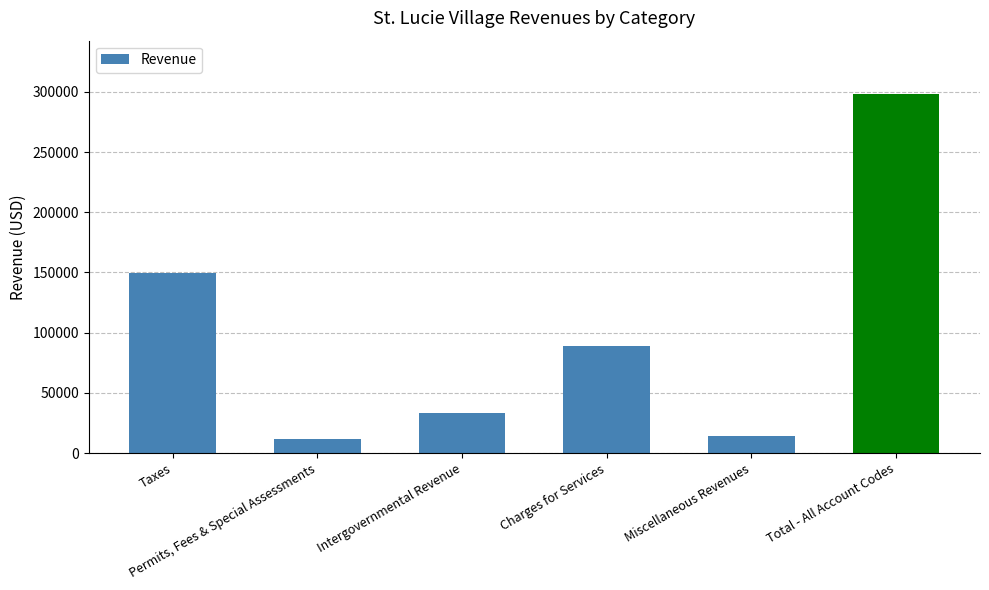

What is the average value?

99279